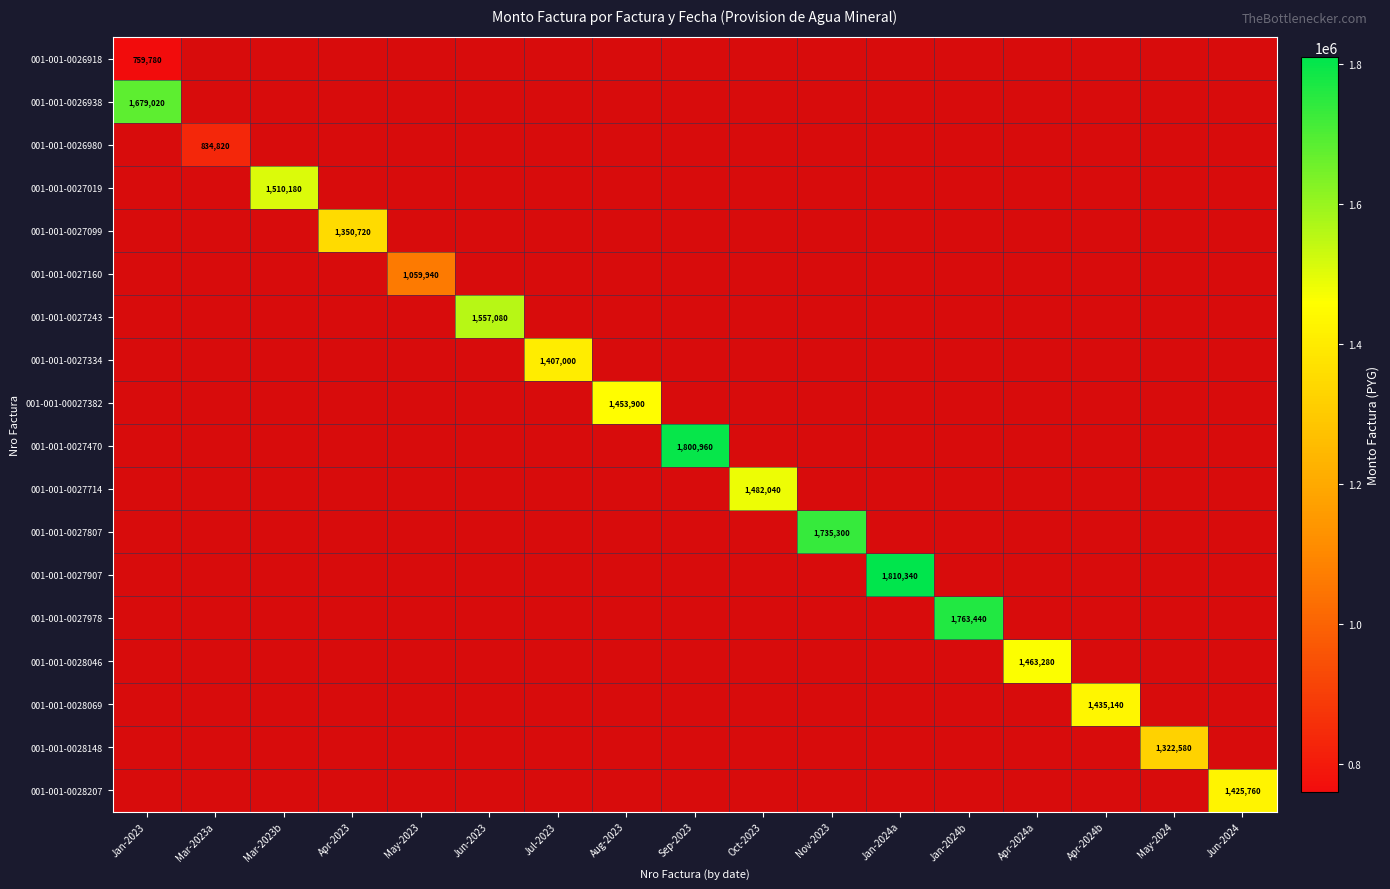

The 001-001-0027807 series shows 1735300 at Nov-2023. True or false?

True